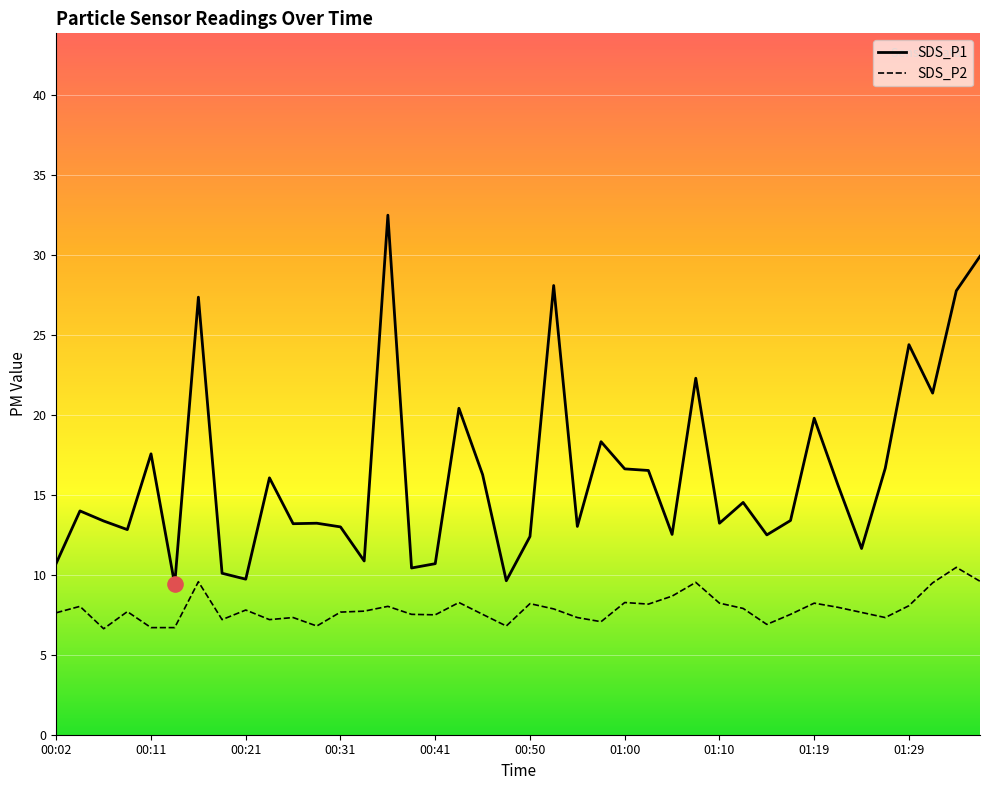

Which series contains the highest Y value?

SDS_P1